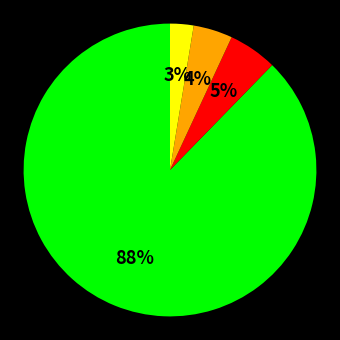

To the nearest percent, what is the difference between the largest and smallest slice percentages?

85%